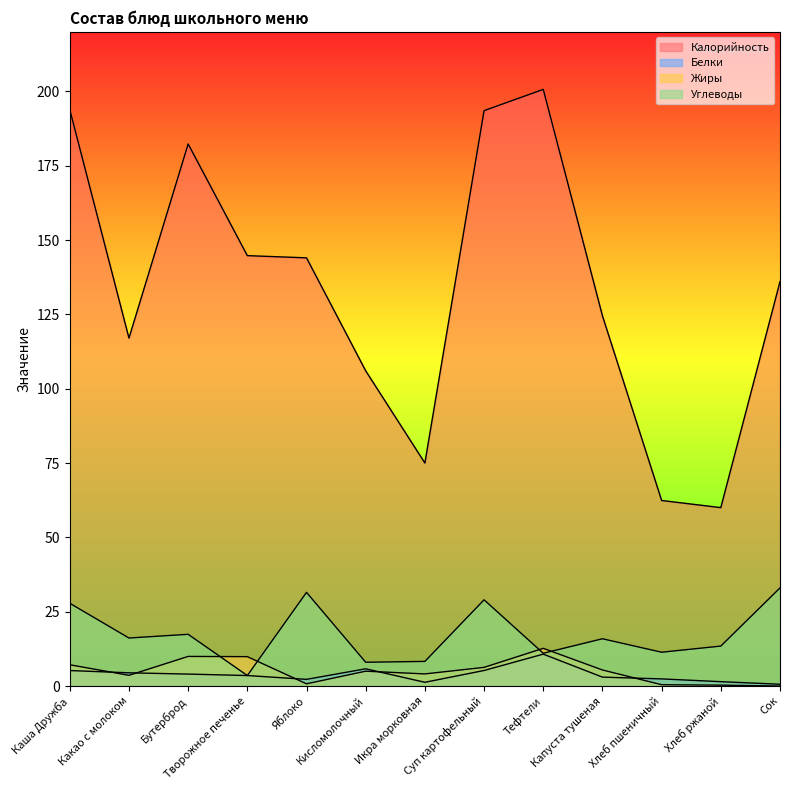

Reading left to right, what are all the values shown in this chart?

Калорийность: Каша Дружба=193.8	Какао с молоком=117.0	Бутерброд=182.3	Творожное печенье=144.7	Яблоко=144.0	Кисломолочный=106.0	Икра морковная=75.0	Суп картофельный=193.5	Тефтели=200.7	Капуста тушеная=124.5	Хлеб пшеничный=62.4	Хлеб ржаной=60.0	Сок=136.0
Белки: Каша Дружба=5.2	Какао с молоком=4.5	Бутерброд=4.0	Творожное печенье=3.5	Яблоко=2.2	Кисломолочный=5.8	Икра морковная=1.3	Суп картофельный=5.2	Тефтели=10.7	Капуста тушеная=3.0	Хлеб пшеничный=2.4	Хлеб ржаной=1.5	Сок=0.6
Жиры: Каша Дружба=7.2	Какао с молоком=3.6	Бутерброд=10.0	Творожное печенье=9.9	Яблоко=0.8	Кисломолочный=5.0	Икра морковная=4.1	Суп картофельный=6.3	Тефтели=12.7	Капуста тушеная=5.4	Хлеб пшеничный=0.5	Хлеб ржаной=0.3	Сок=0.0
Углеводы: Каша Дружба=27.8	Какао с молоком=16.1	Бутерброд=17.4	Творожное печенье=3.5	Яблоко=31.5	Кисломолочный=8.0	Икра морковная=8.3	Суп картофельный=29.0	Тефтели=11.0	Капуста тушеная=15.9	Хлеб пшеничный=11.4	Хлеб ржаной=13.4	Сок=33.0